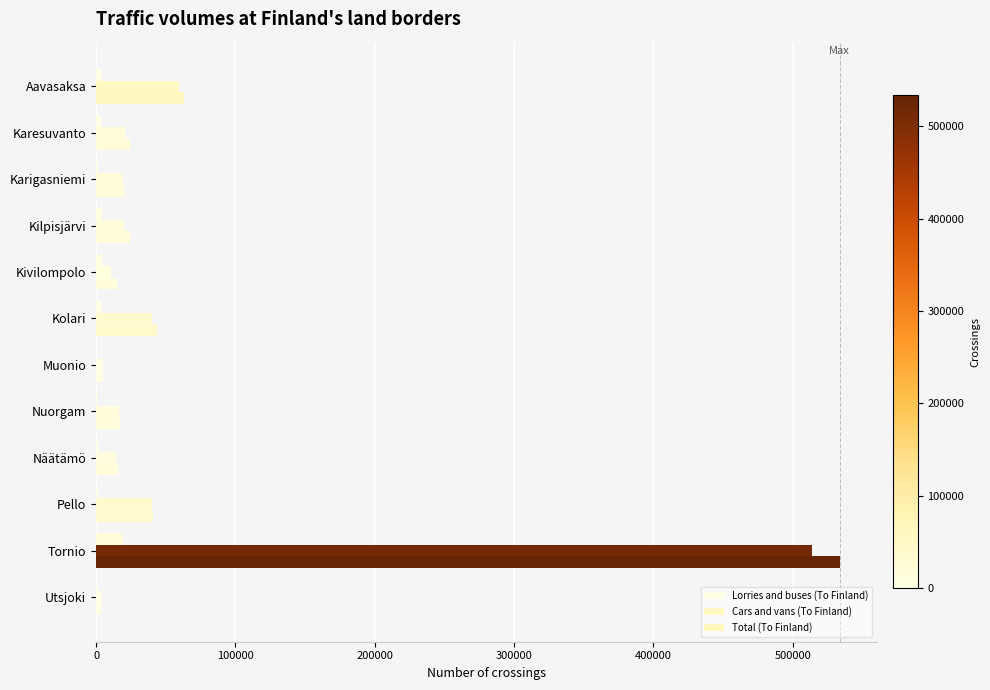

What is the maximum value for Total (To Finland)?

533686